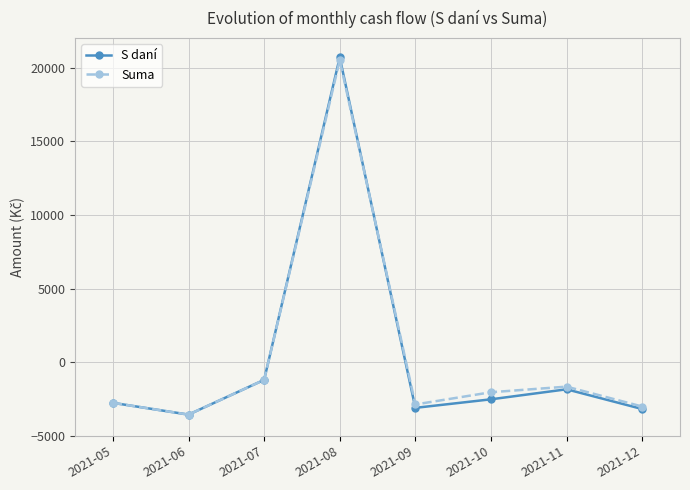

Reading right to left, transcribe all the data shown in this chart.

S daní: 2021-12=-3180	2021-11=-1840	2021-10=-2520	2021-09=-3100	2021-08=20690	2021-07=-1200	2021-06=-3560	2021-05=-2760
Suma: 2021-12=-3010	2021-11=-1660	2021-10=-2040	2021-09=-2870	2021-08=20510	2021-07=-1200	2021-06=-3560	2021-05=-2760